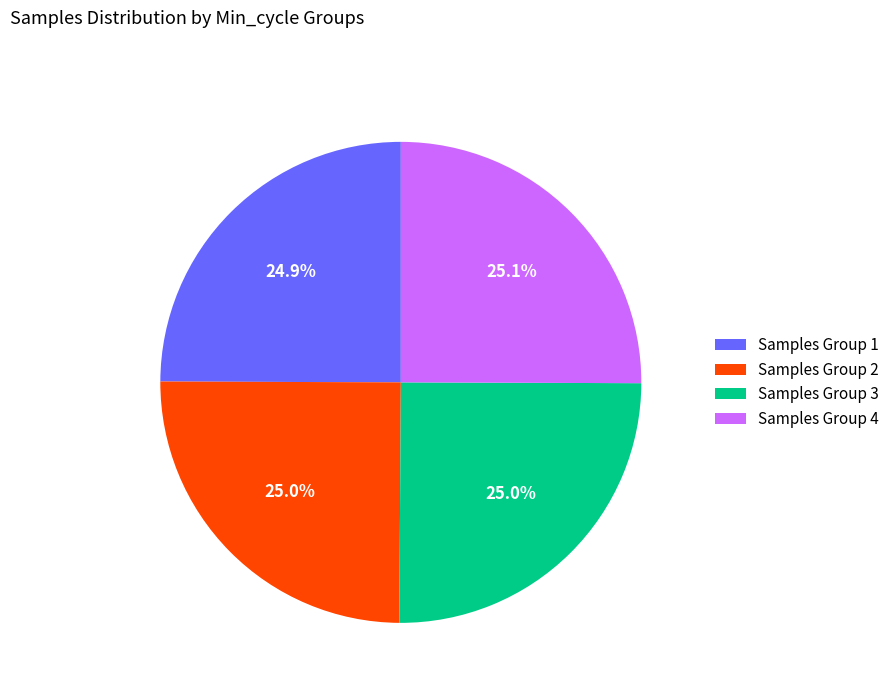

What percentage is NOT represented by Samples Group 2?

75.0%